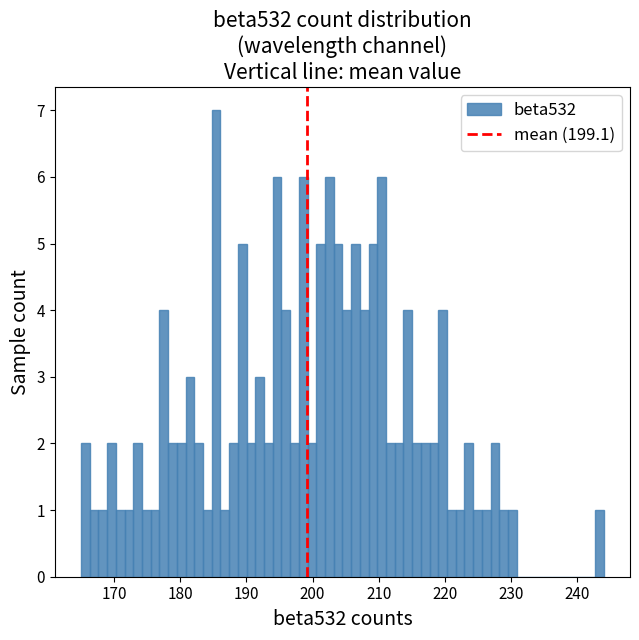

Read against the x-axis, roughly where is the centre of the tallest bar?

185